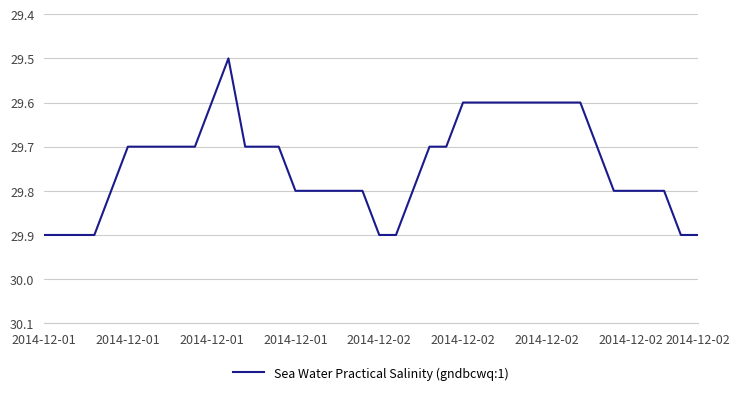

What is the difference between the maximum and minimum values?

0.4